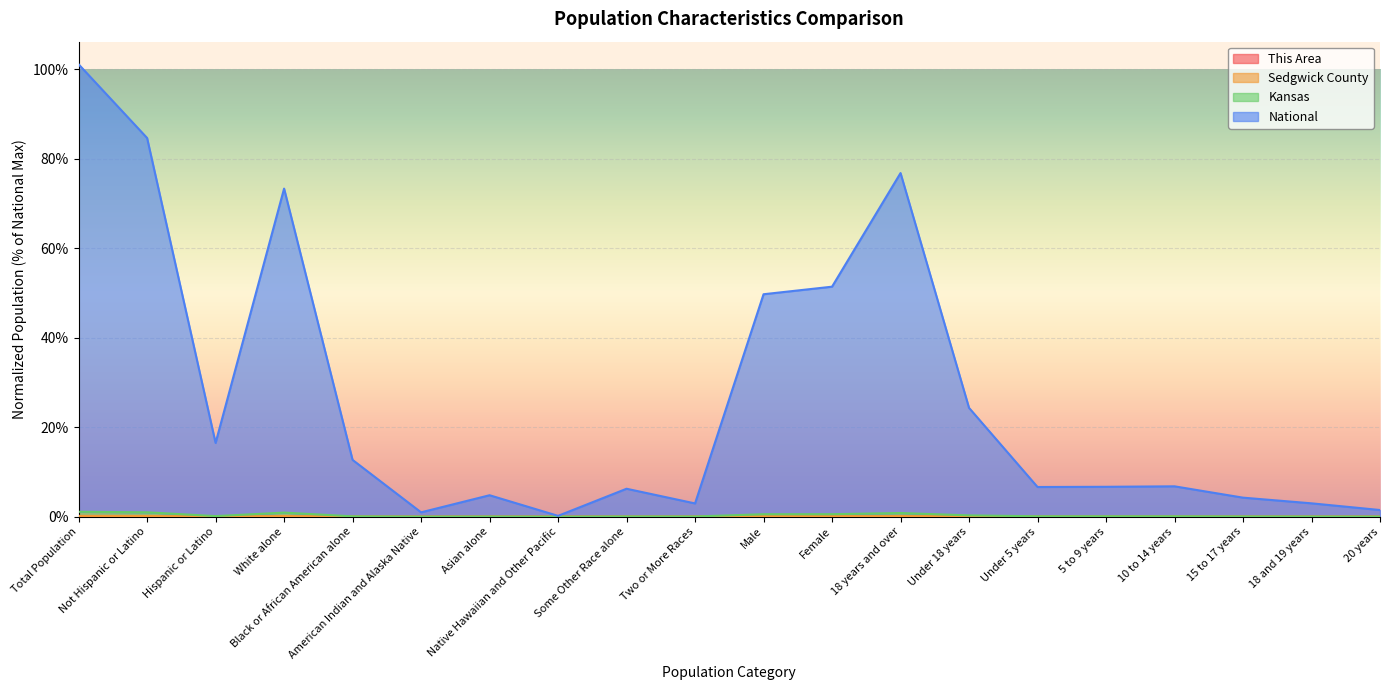

Reading left to right, transcribe all the data shown in this chart.

This Area: 0.0	0.0	0.0	0.0	0.0	0.0	0.0	0.0	0.0	0.0	0.0	0.0	0.0	0.0	0.0	0.0	0.0	0.0	0.0	0.0
Sedgwick County: 0.2	0.1	0.0	0.1	0.0	0.0	0.0	0.0	0.0	0.0	0.1	0.1	0.1	0.0	0.0	0.0	0.0	0.0	0.0	0.0
Kansas: 1.1	1.0	0.1	0.9	0.1	0.0	0.0	0.0	0.0	0.0	0.5	0.5	0.8	0.3	0.1	0.1	0.1	0.0	0.0	0.0
National: 101.1	84.6	16.5	73.3	12.7	1.0	4.8	0.2	6.2	3.0	49.7	51.4	76.8	24.3	6.6	6.7	6.8	4.2	3.0	1.5